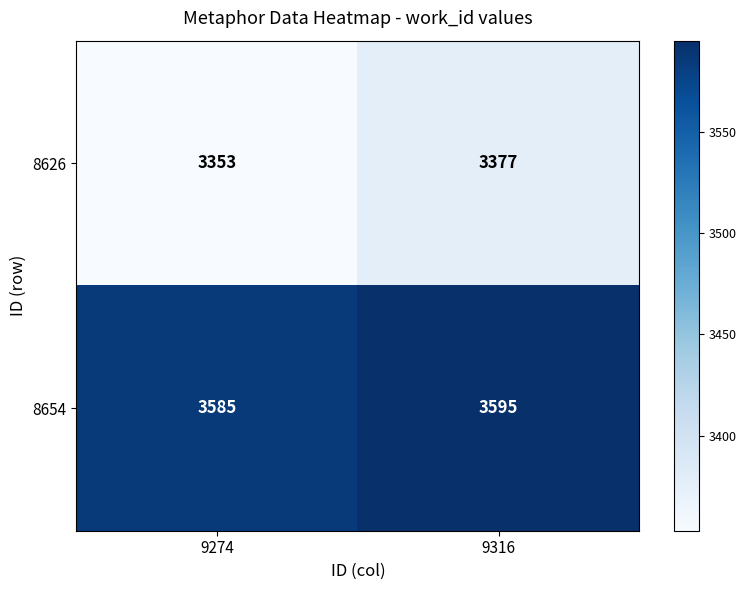

The 8654 series shows 4774 at 9316. True or false?

False